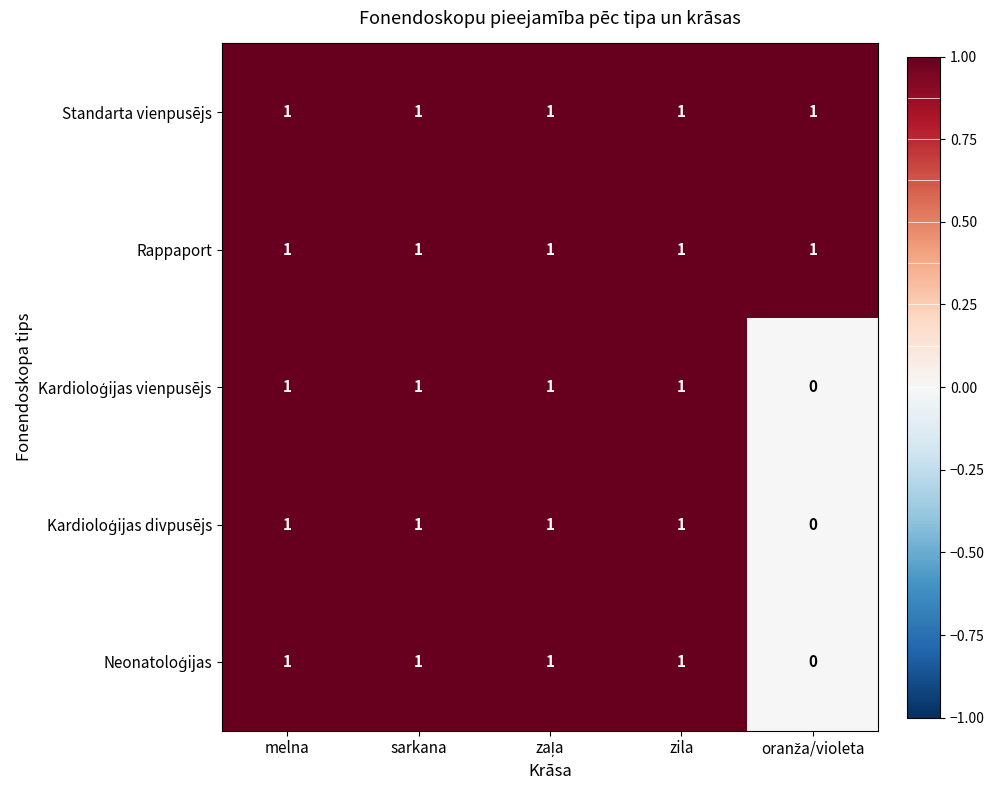

Count the number of categories in the chart.

5